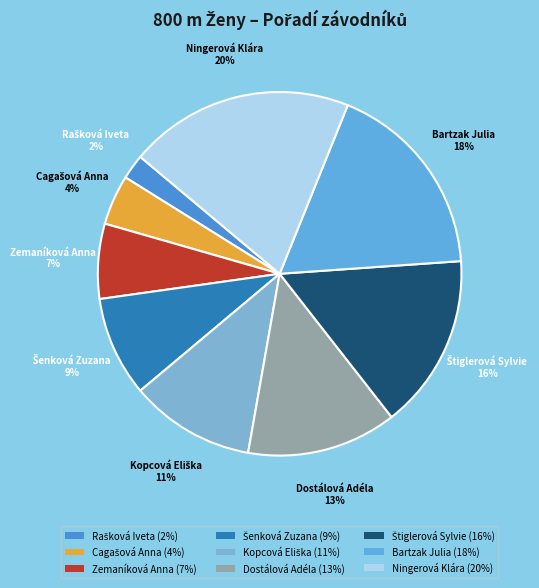

How many segments does this pie chart have?

9